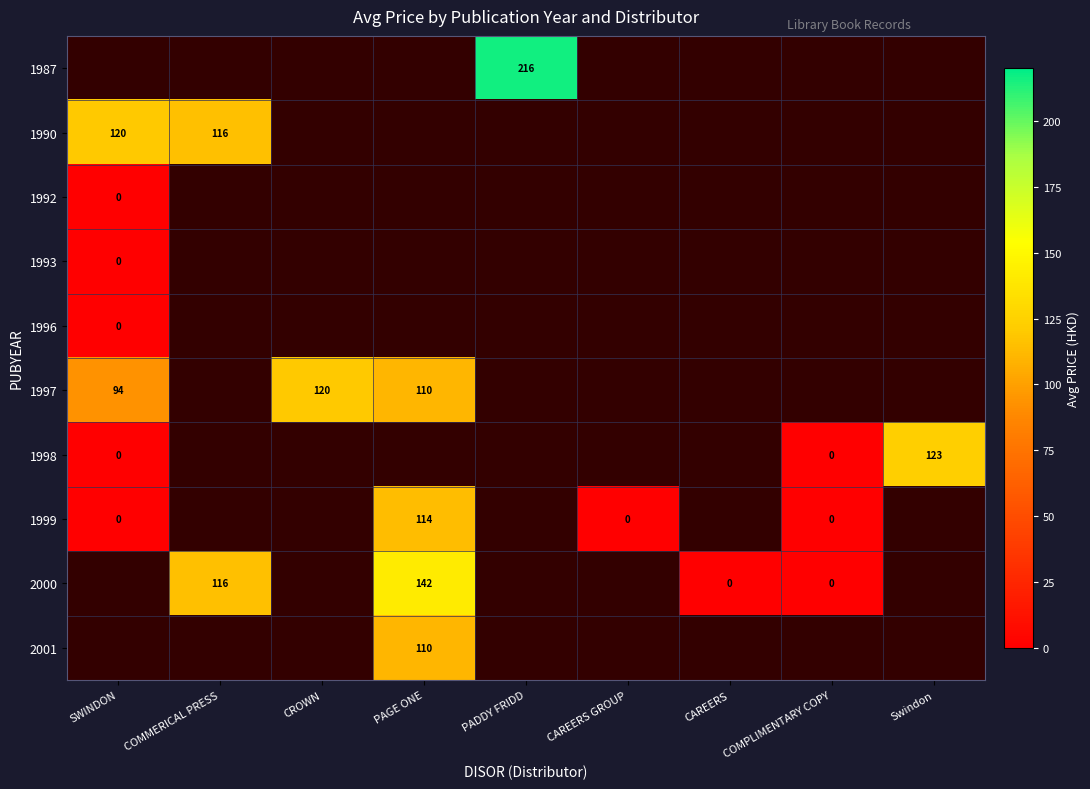

What is the difference between the 2000 values at PAGE ONE and CAREERS?

142